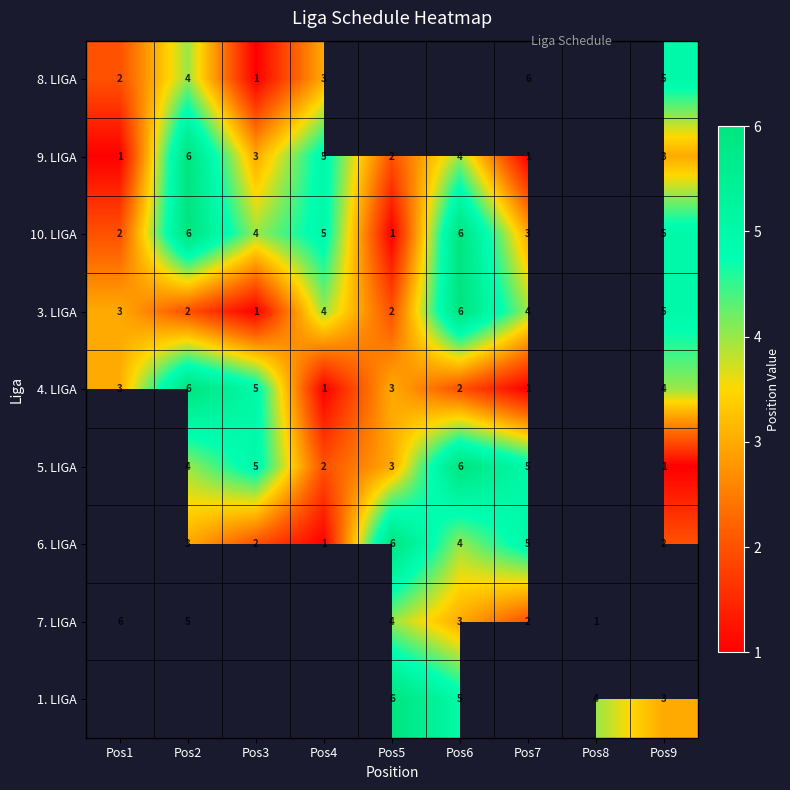

Which has a higher value, Pos3 or Pos1?

Pos1